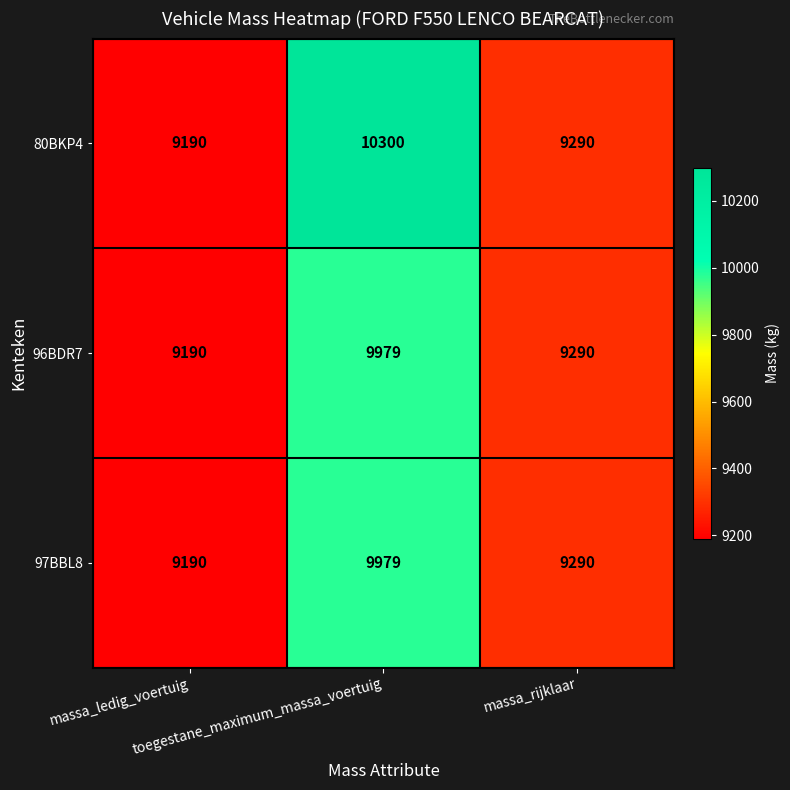

Which series has the largest range (max minus min)?

80BKP4